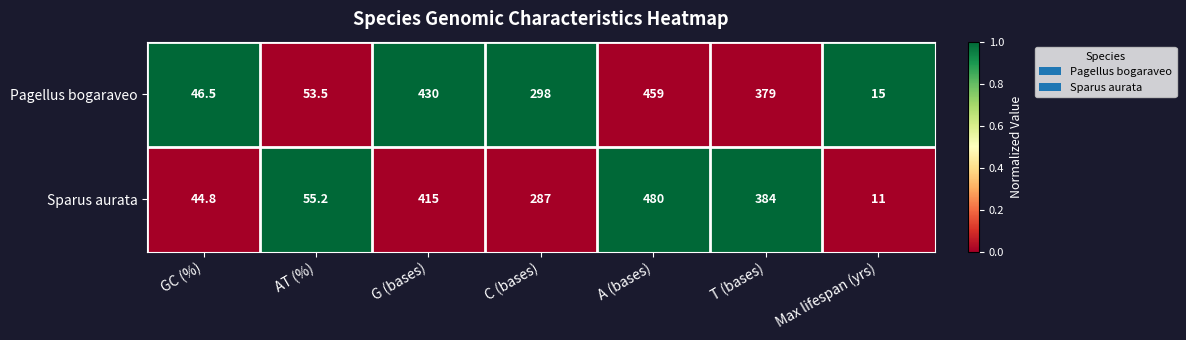

Rank the series by their maximum value, from lowest to highest.

Pagellus bogaraveo, Sparus aurata